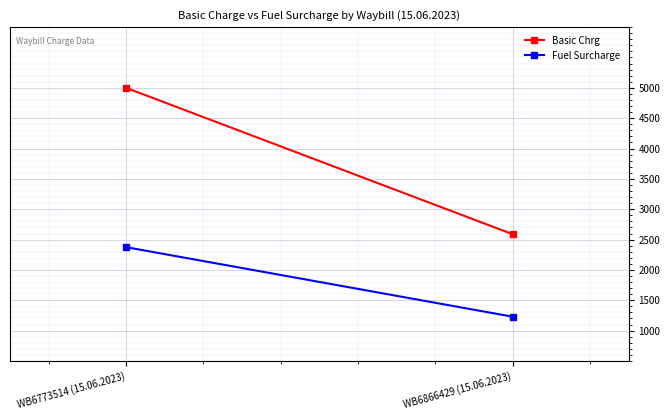

Where is Fuel Surcharge nearest to the value 1802?

WB6866429 (15.06.2023)